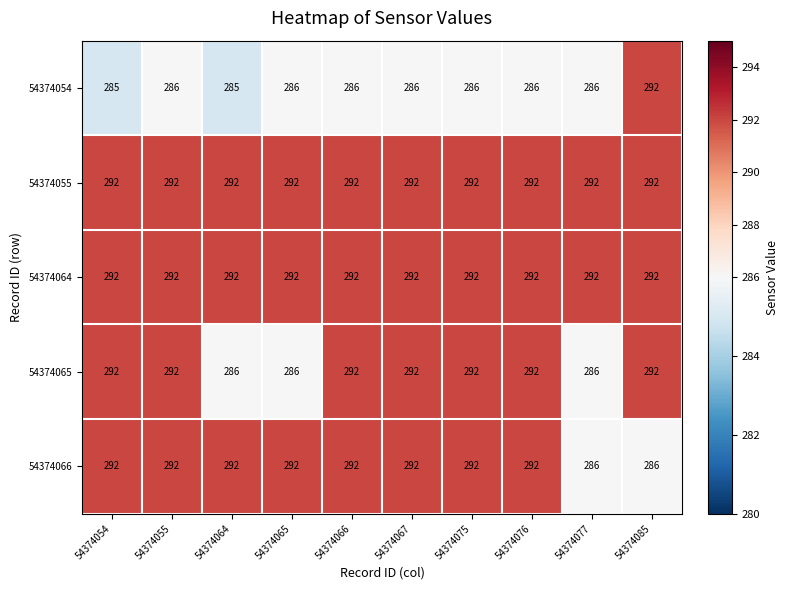

What is the difference between the 54374066 values at 54374066 and 54374077?

6